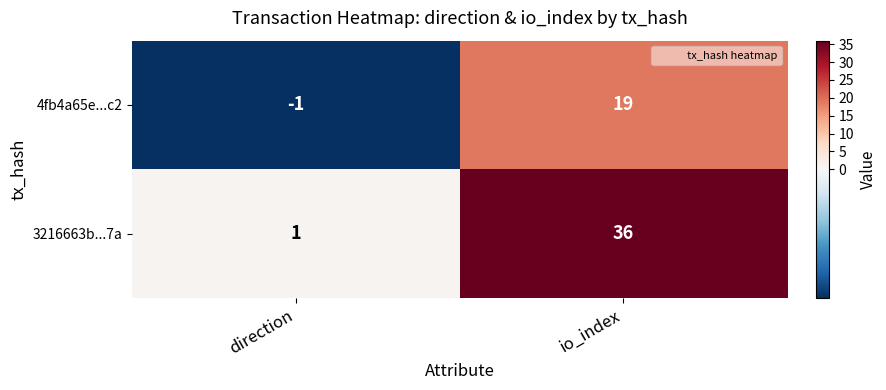

Between direction and io_index, which series saw the biggest shift?

3216663b...7a